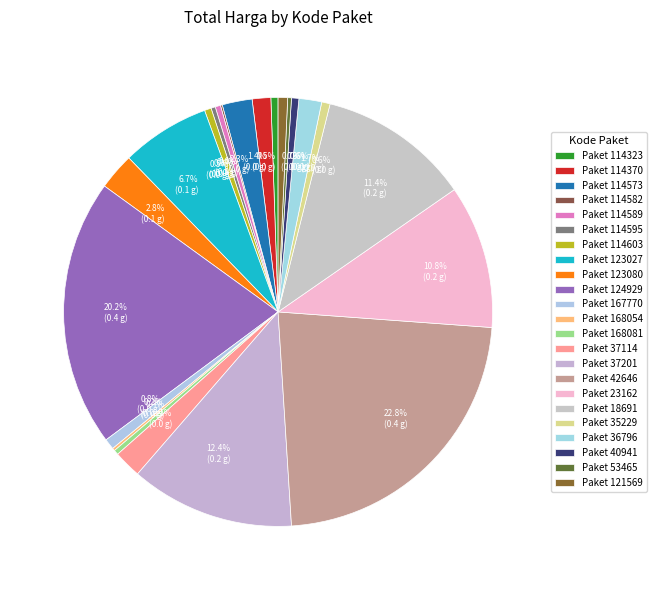

What is the largest slice in the pie chart?

42646